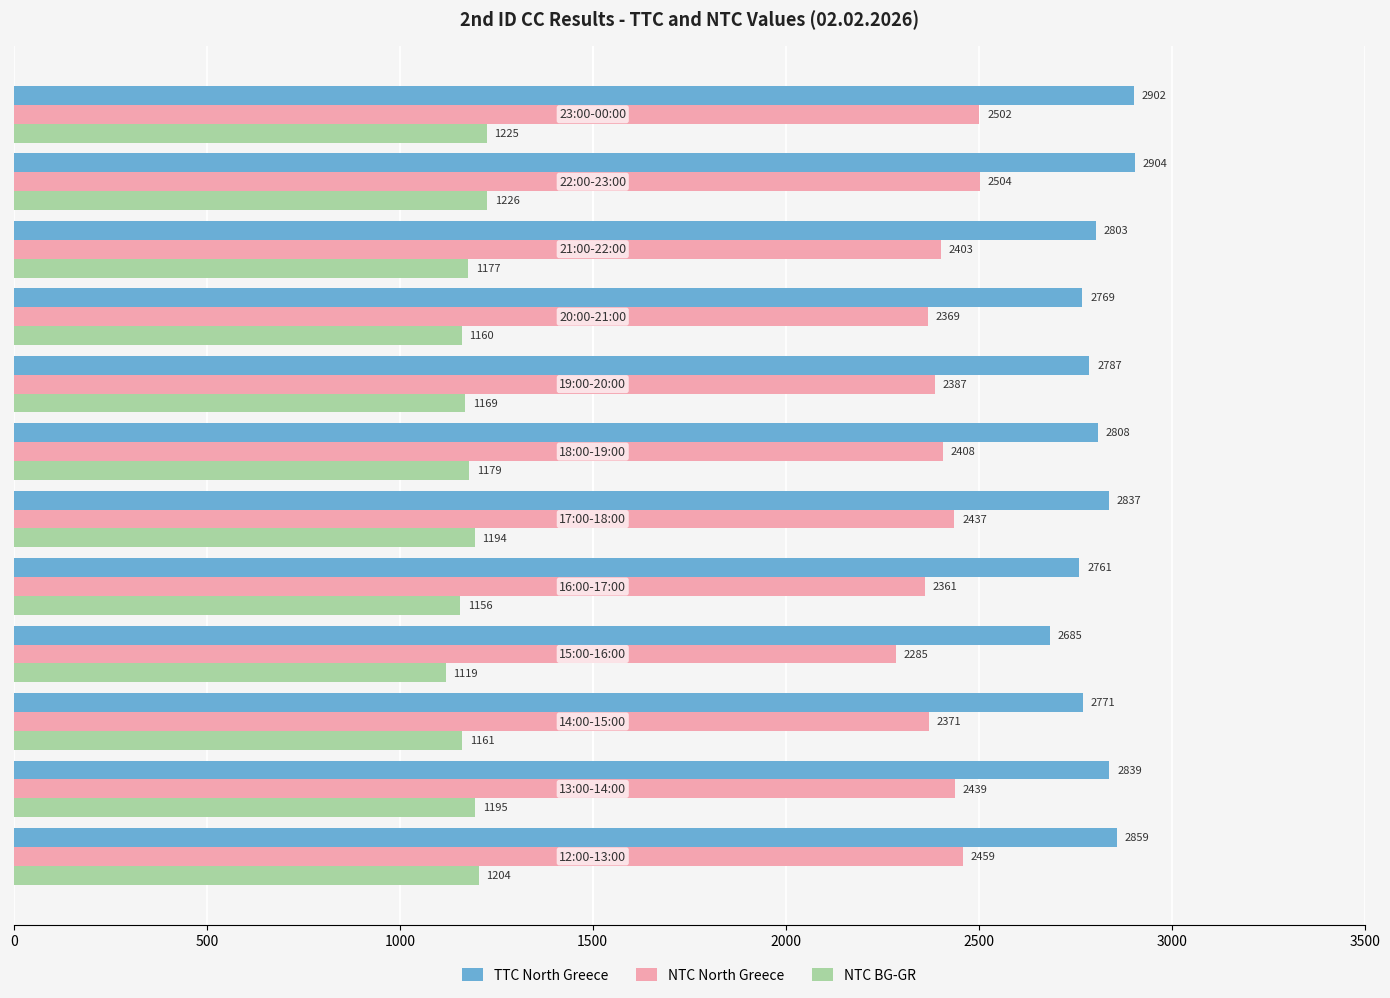

List the series in order of their overall mean, lowest first.

NTC BG-GR, NTC North Greece, TTC North Greece